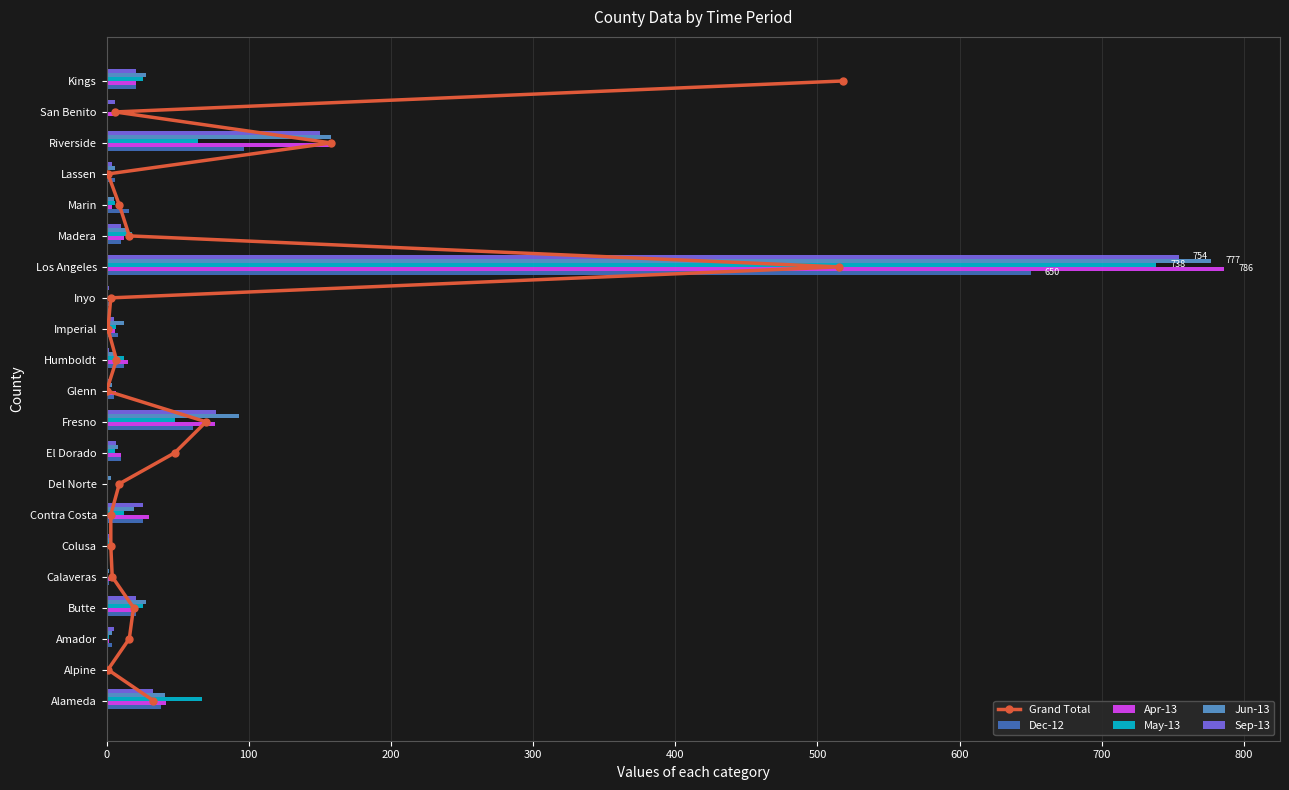

Where is Apr-13 nearest to the value 393?

Riverside